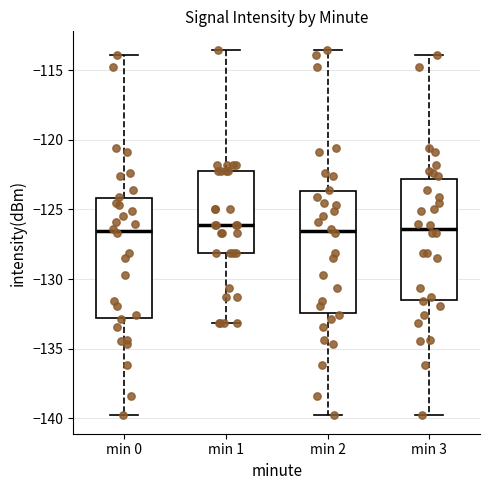

Reading left to right, transcribe this box plot: for each box, give where its median line is, the range the box spans, and where its two whiskers end, as read against the y-axis. The values are not printed on the chart, so give them approximately, as read against the axis.

min 0: median -126.5, box -133.0 to -124.0, whiskers -140.0 to -114.0
min 1: median -126.0, box -128.0 to -122.5, whiskers -133.0 to -113.5
min 2: median -126.5, box -132.5 to -123.5, whiskers -140.0 to -113.5
min 3: median -126.5, box -131.5 to -123.0, whiskers -140.0 to -114.0